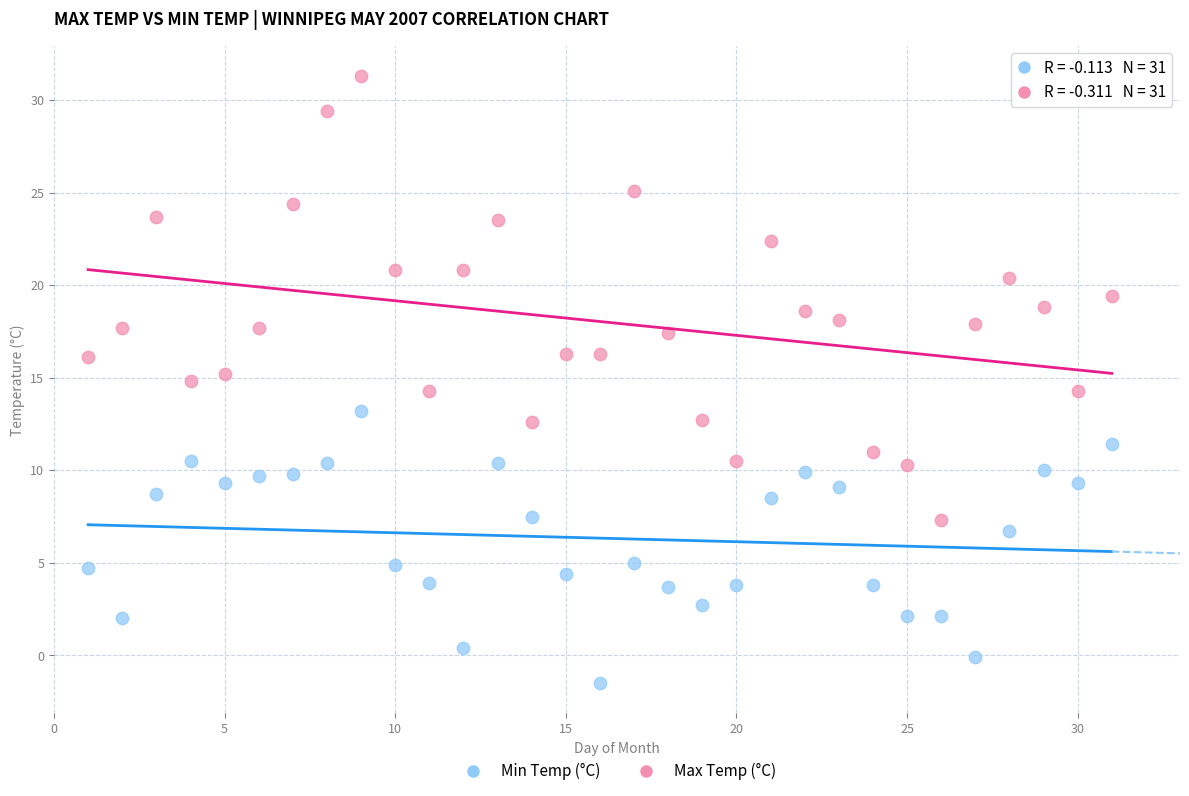

What is the X range (max minus min) for the scatter plot?

30.0